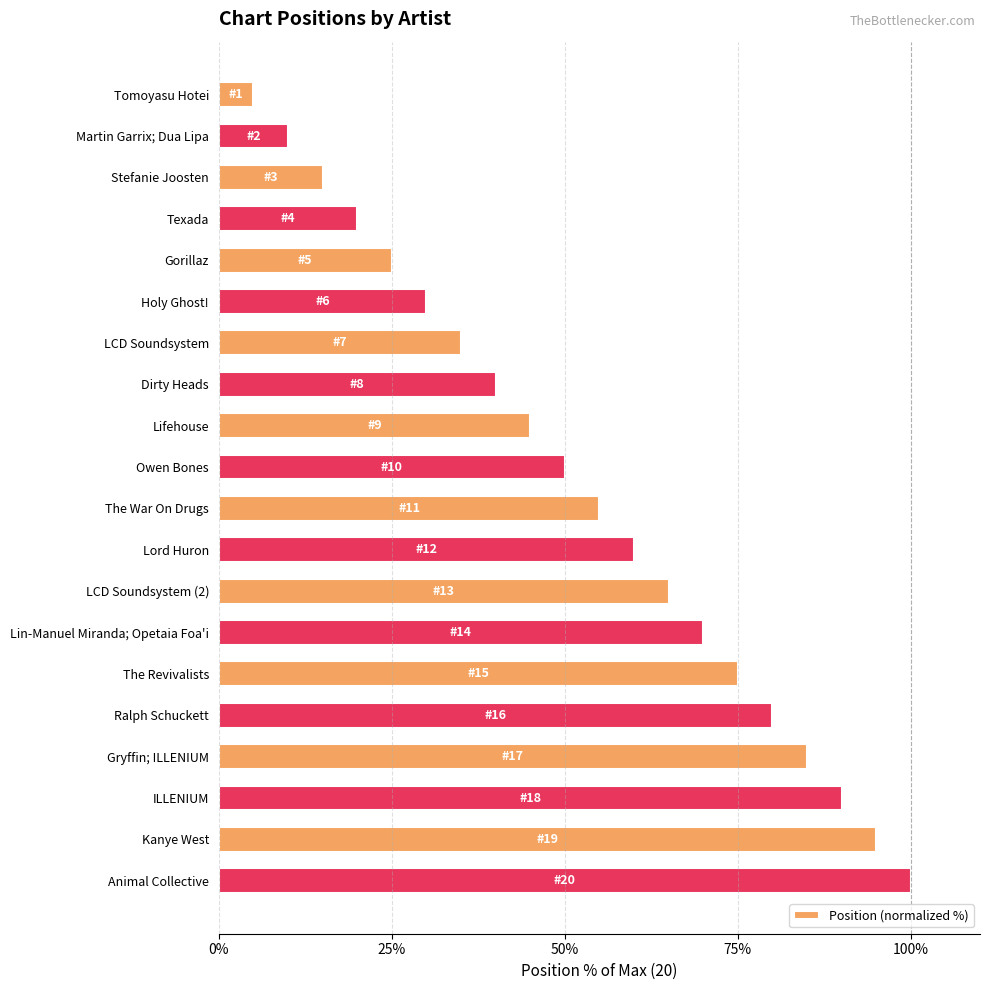

Reading top to bottom, list all the values displayed in this chart.

Tomoyasu Hotei=5.0	Martin Garrix; Dua Lipa=10.0	Stefanie Joosten=15.0	Texada=20.0	Gorillaz=25.0	Holy Ghost!=30.0	LCD Soundsystem=35.0	Dirty Heads=40.0	Lifehouse=45.0	Owen Bones=50.0	The War On Drugs=55.0	Lord Huron=60.0	LCD Soundsystem (2)=65.0	Lin-Manuel Miranda; Opetaia Foa'i=70.0	The Revivalists=75.0	Ralph Schuckett=80.0	Gryffin; ILLENIUM=85.0	ILLENIUM=90.0	Kanye West=95.0	Animal Collective=100.0